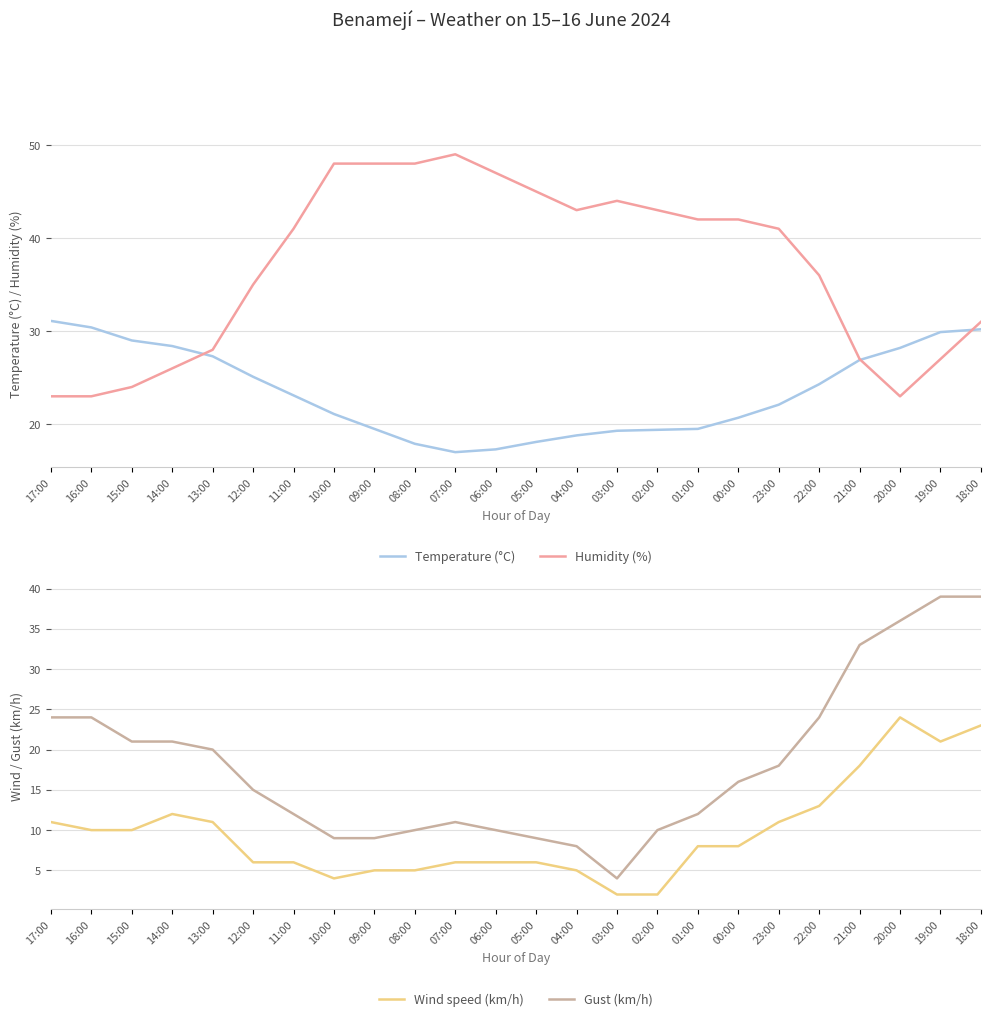

True or false: Humidity (%) has a value of 27.0 at 21:00.

True